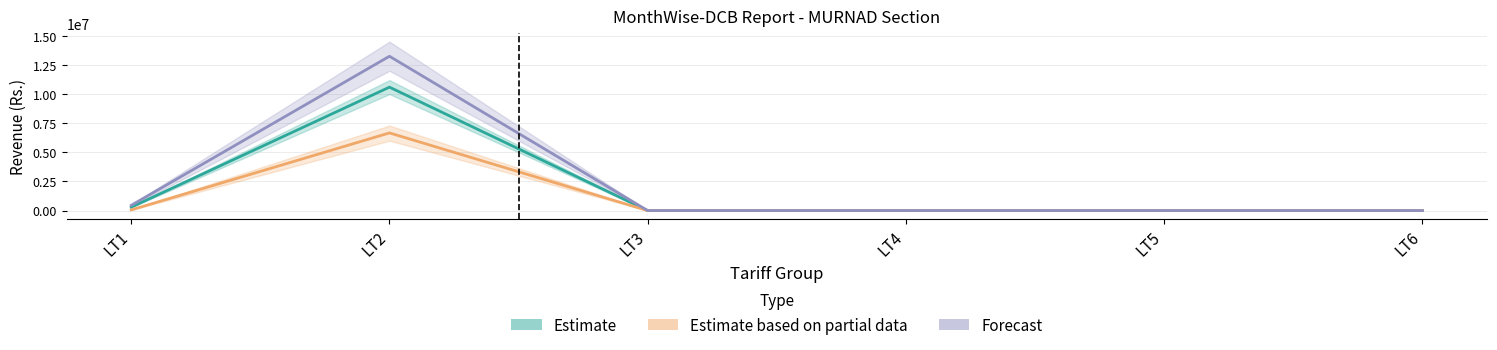

At LT5, list the series in order from smallest to largest.

Estimate, Estimate based on partial data, Forecast